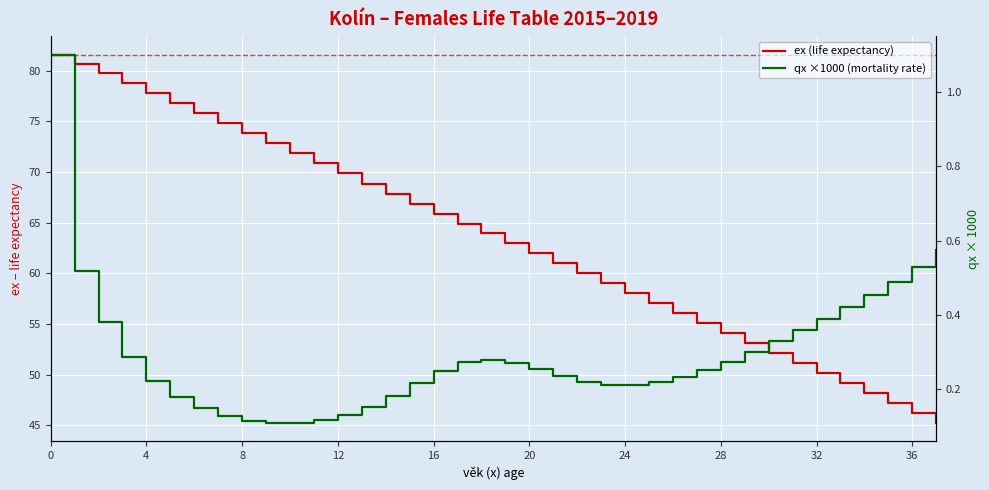

True or false: ex (life expectancy) and qx ×1000 (mortality rate) intersect in this chart.

False